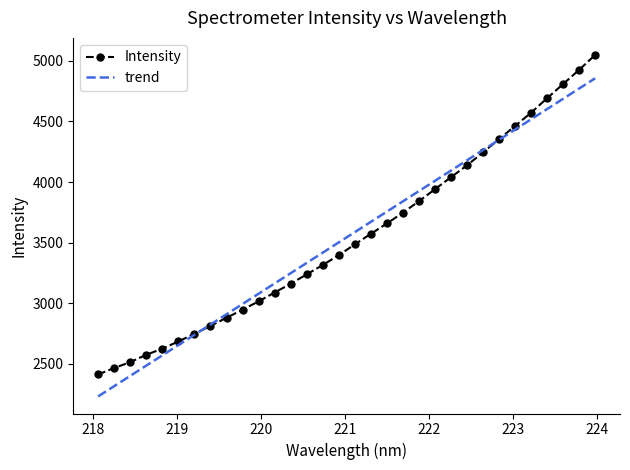

Which series has the widest spread of values?

Intensity